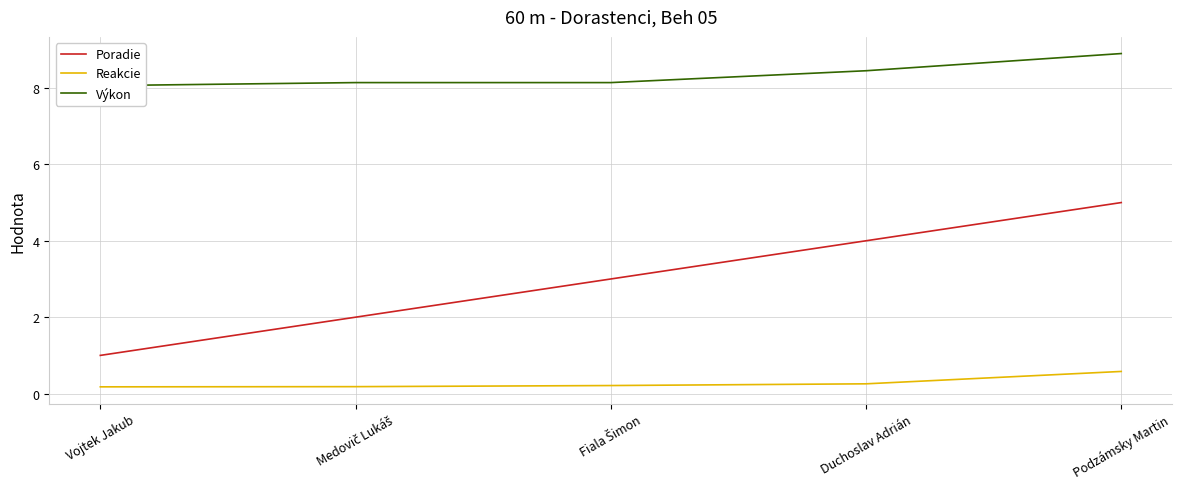

At which category does the chart reach its peak across all series?

Podzámsky Martin